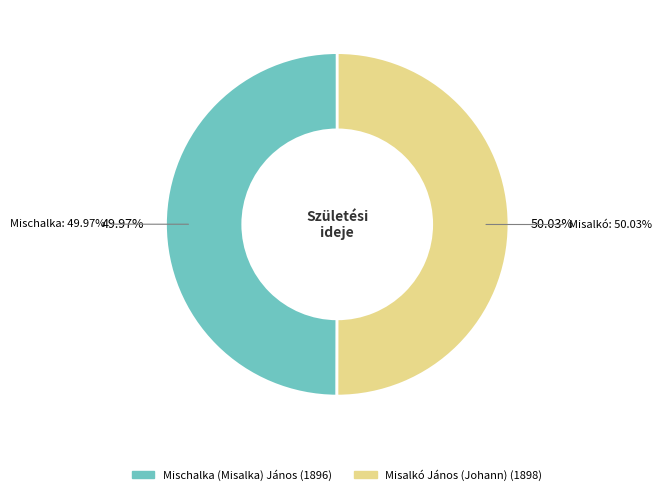

True or false: Misalkó János (Johann) accounts for 50% of the total.

True